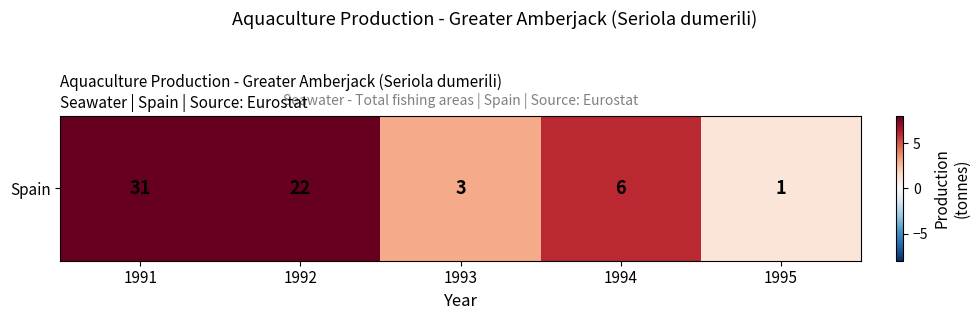

At which label is the value closest to 16?

1992